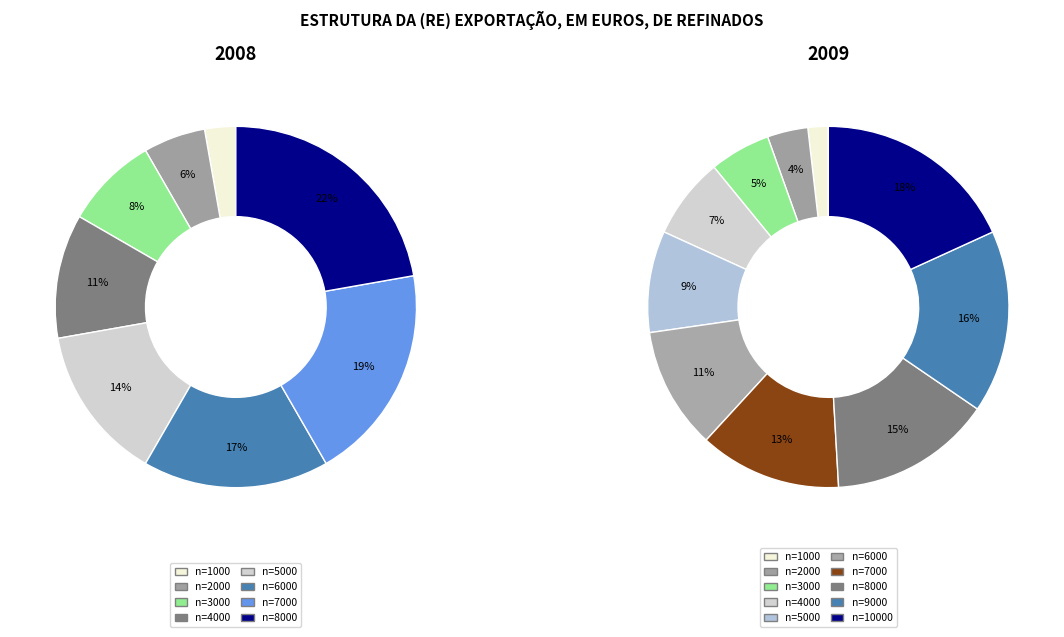

Which slice is the largest?

n=10000